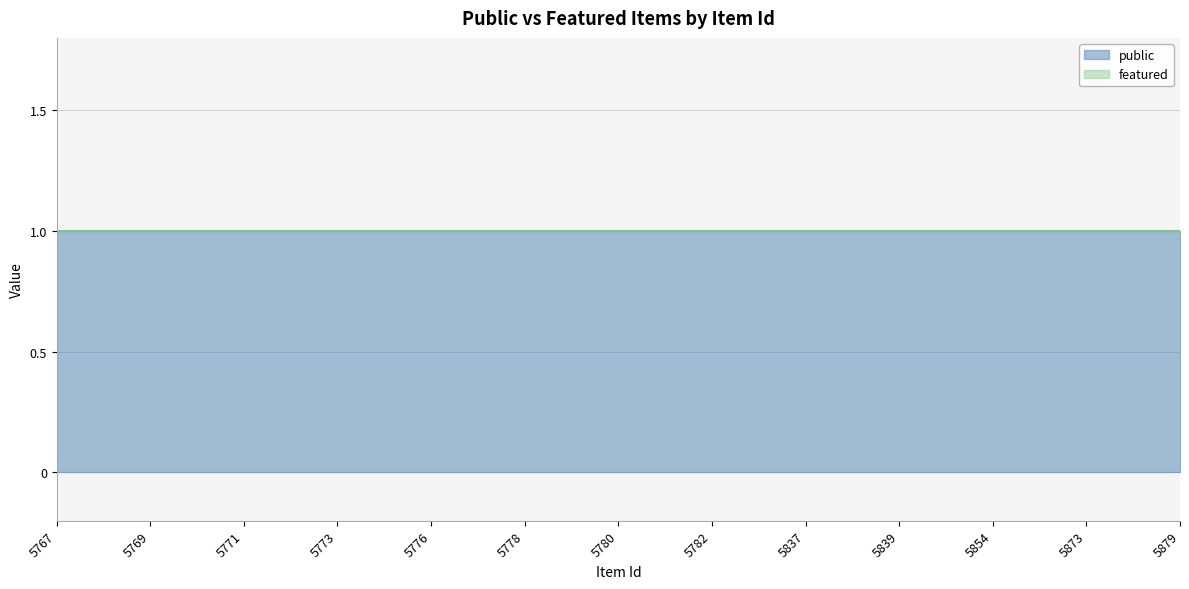

At how many categories does at least one series exceed 0?

25